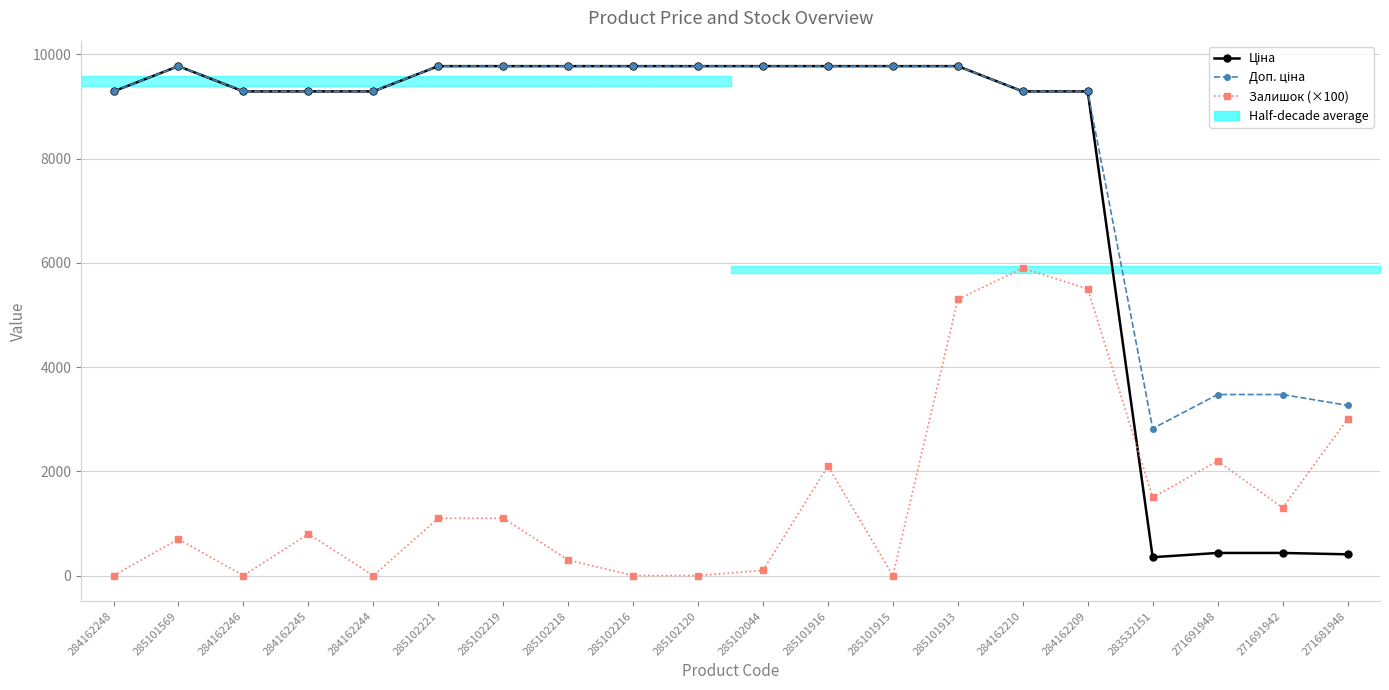

Between 285101915 and 271681948, which is larger?

285101915